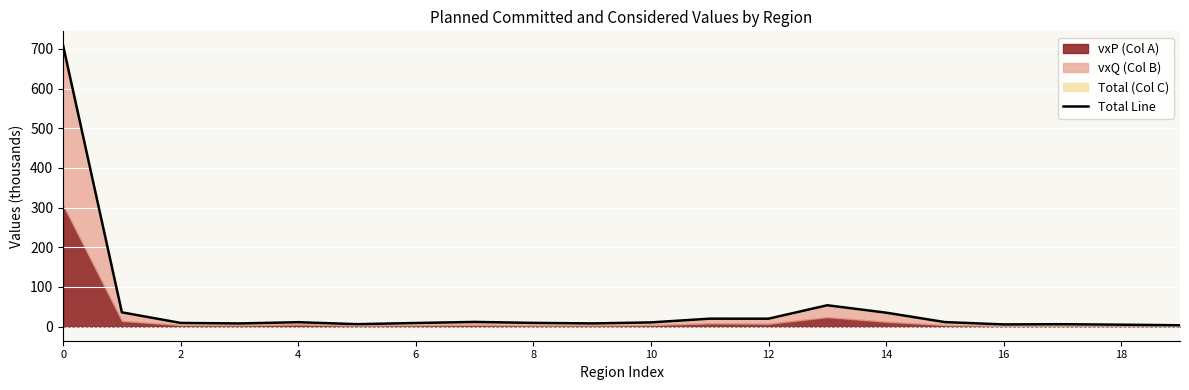

Reading left to right, transcribe all the data shown in this chart.

708.9	36.1	9.4	8.1	11.2	6.3	9.2	11.9	9.5	8.2	10.7	20.1	20.1	53.9	35.3	11.5	5.6	6.1	4.9	3.5